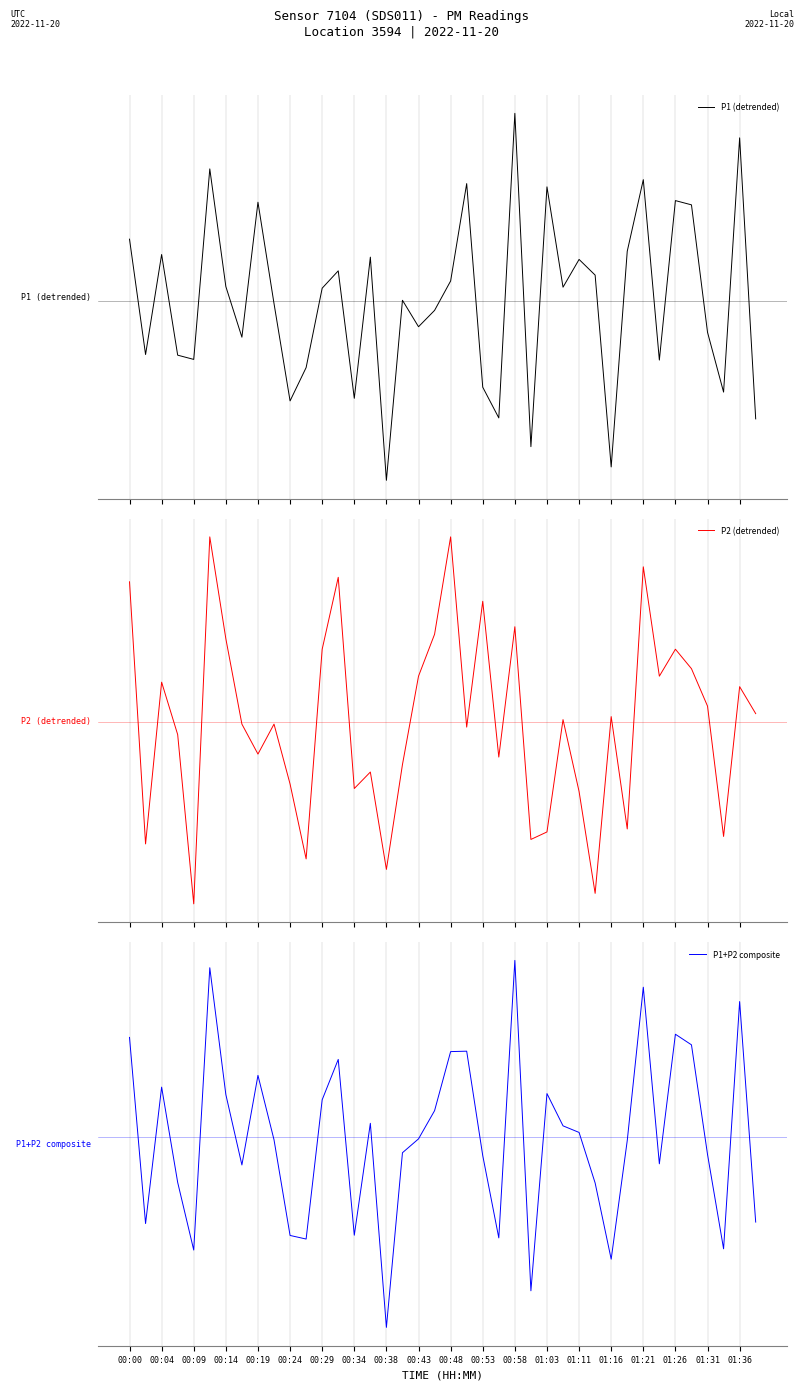

What is the smallest value displayed?

-5.5